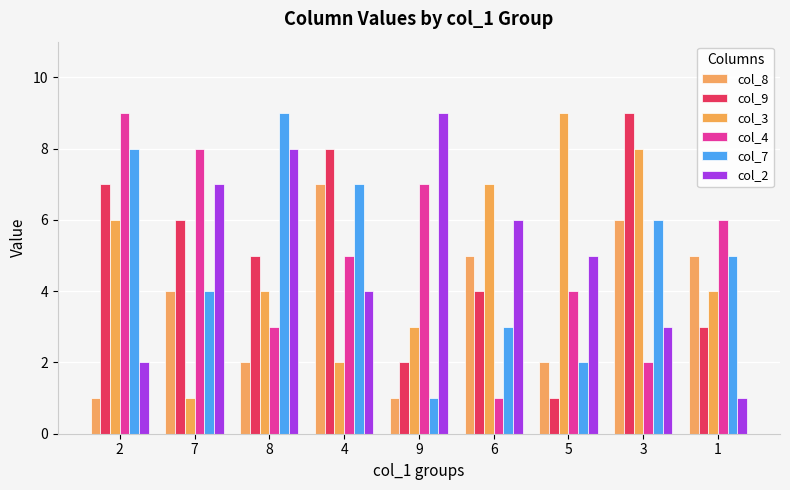

Reading right to left, transcribe all the data shown in this chart.

col_8: 1=5	3=6	5=2	6=5	9=1	4=7	8=2	7=4	2=1
col_9: 1=3	3=9	5=1	6=4	9=2	4=8	8=5	7=6	2=7
col_3: 1=4	3=8	5=9	6=7	9=3	4=2	8=4	7=1	2=6
col_4: 1=6	3=2	5=4	6=1	9=7	4=5	8=3	7=8	2=9
col_7: 1=5	3=6	5=2	6=3	9=1	4=7	8=9	7=4	2=8
col_2: 1=1	3=3	5=5	6=6	9=9	4=4	8=8	7=7	2=2